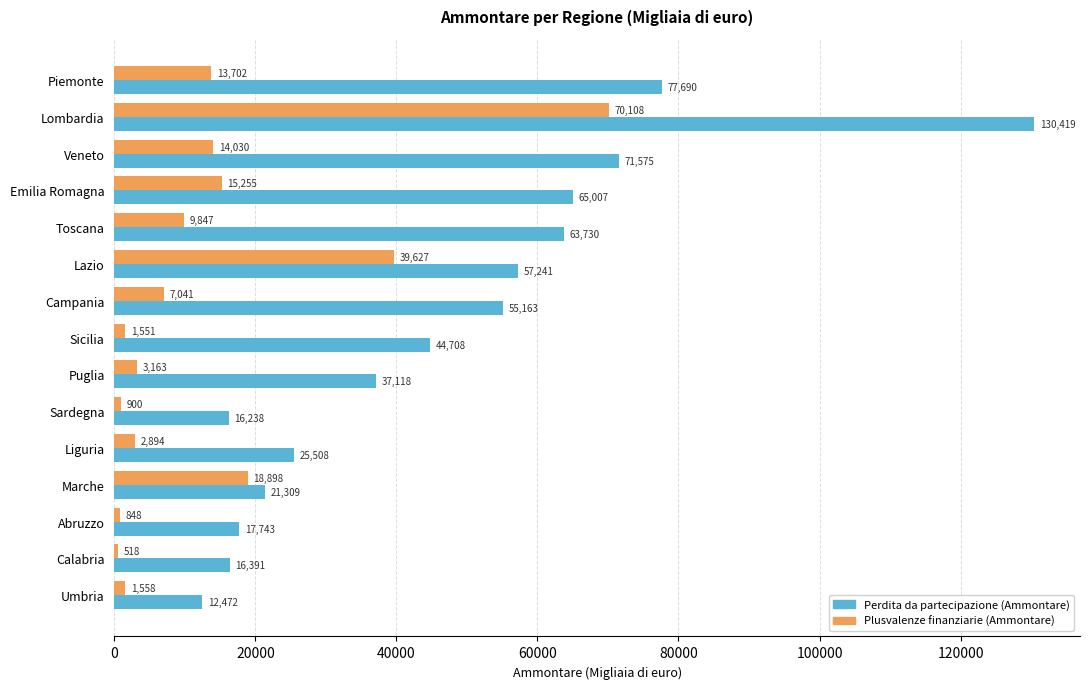

What is the difference between the maximum and minimum values in the Perdita da partecipazione (Ammontare) series?

117947